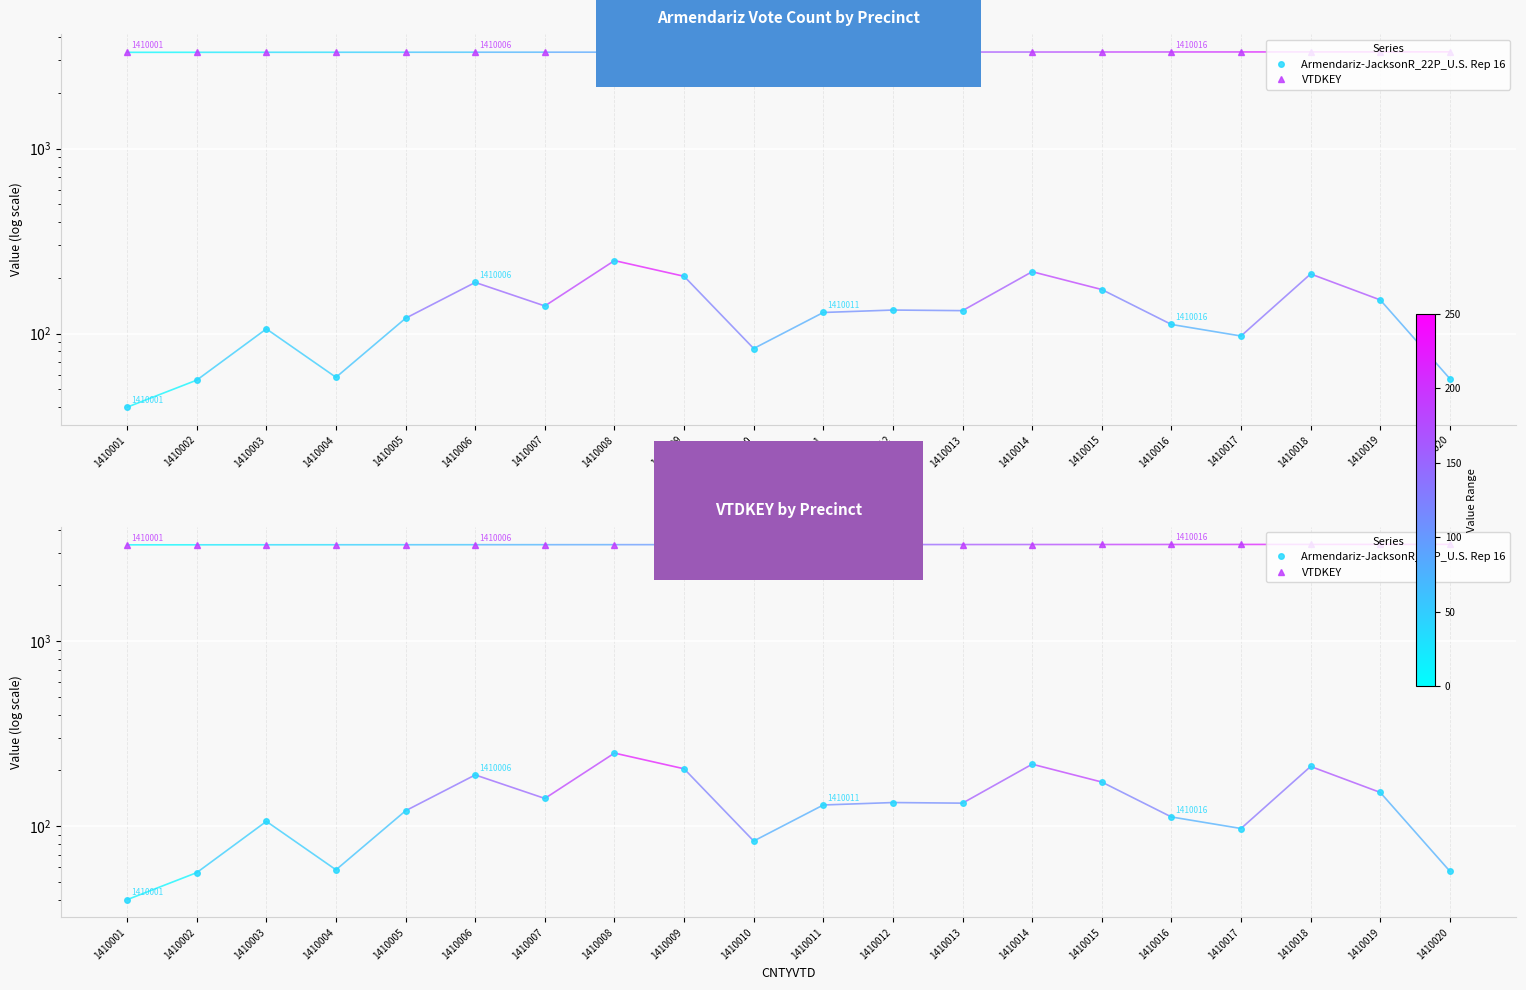

How many lines are shown in the chart?

2